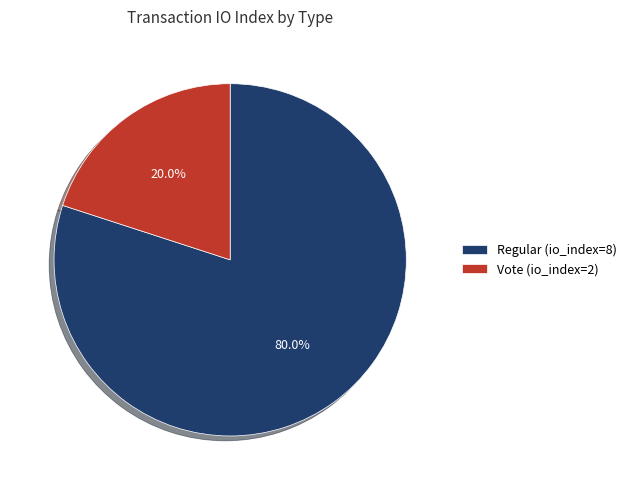

To the nearest percent, what is the combined percentage of Regular (io_index=8) and Vote (io_index=2)?

100%